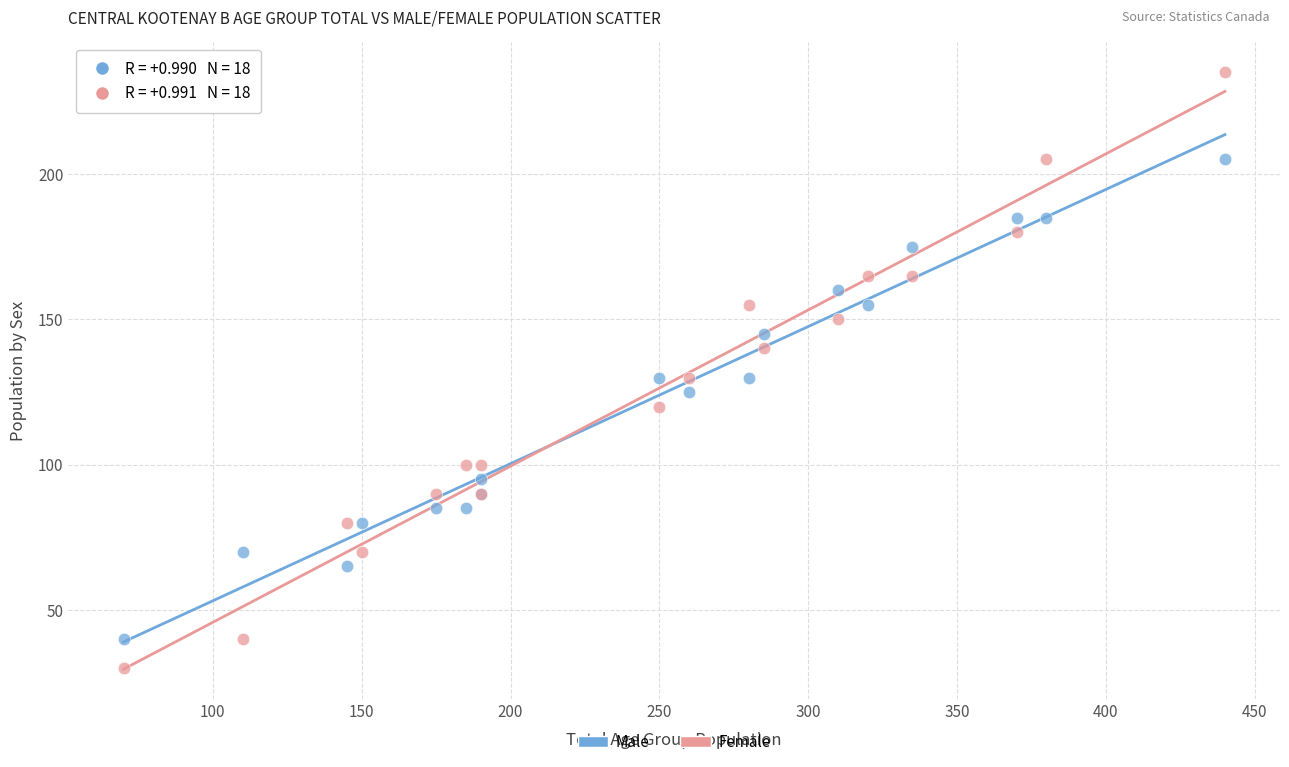

Which series contains the lowest Y value?

Female